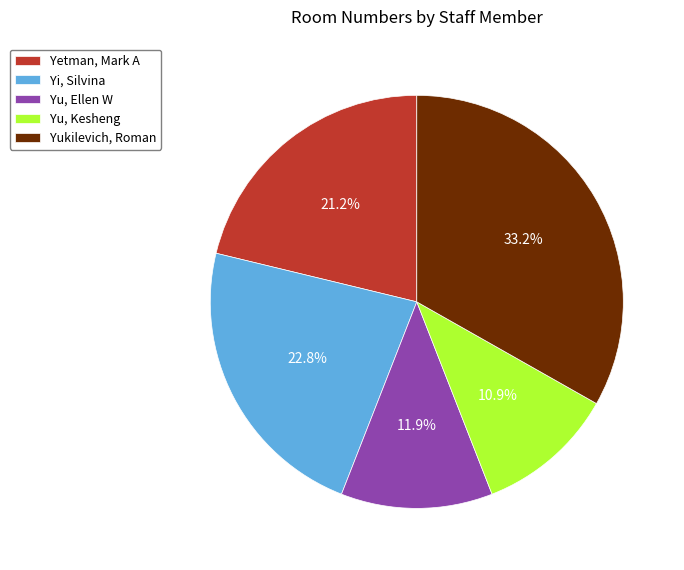

Which slice is the smallest?

Yu, Kesheng